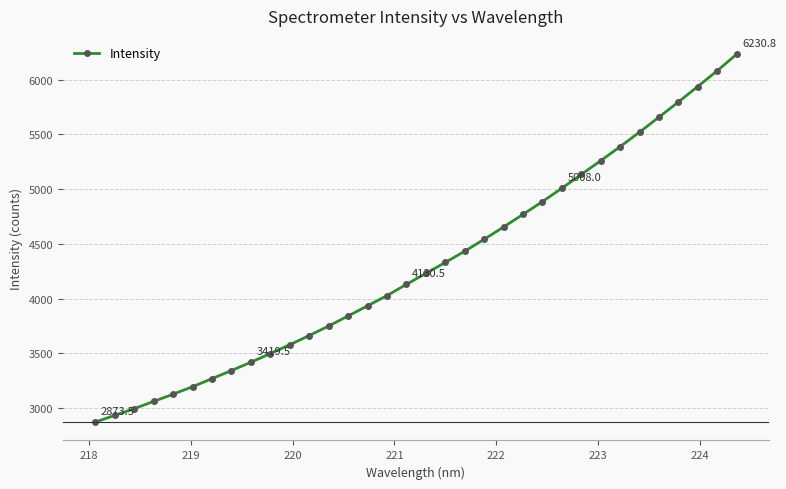

Reading left to right, transcribe all the data shown in this chart.

2873.5	2934.6	2995.9	3062.0	3127.9	3196.0	3269.9	3343.7	3419.5	3498.8	3579.3	3663.5	3750.2	3842.0	3934.6	4027.9	4130.5	4230.5	4330.3	4433.1	4541.8	4654.0	4769.2	4885.9	5008.0	5133.4	5259.1	5387.3	5520.1	5656.7	5795.1	5936.5	6079.6	6230.8